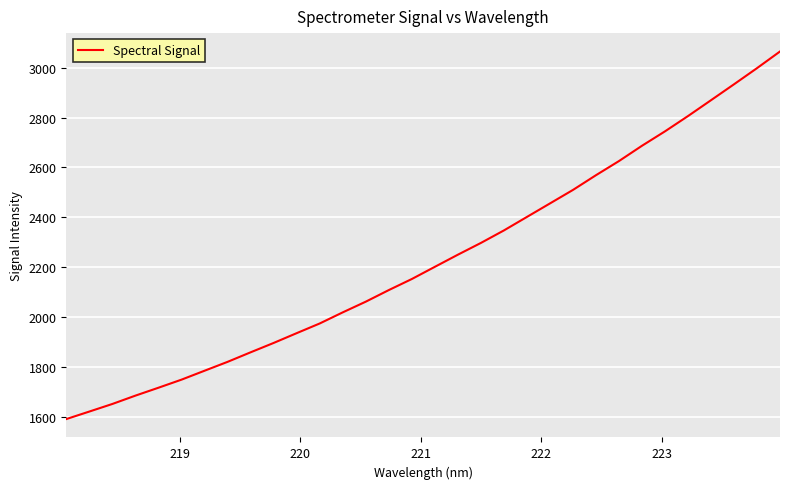

What is the minimum value shown in the chart?

1591.8